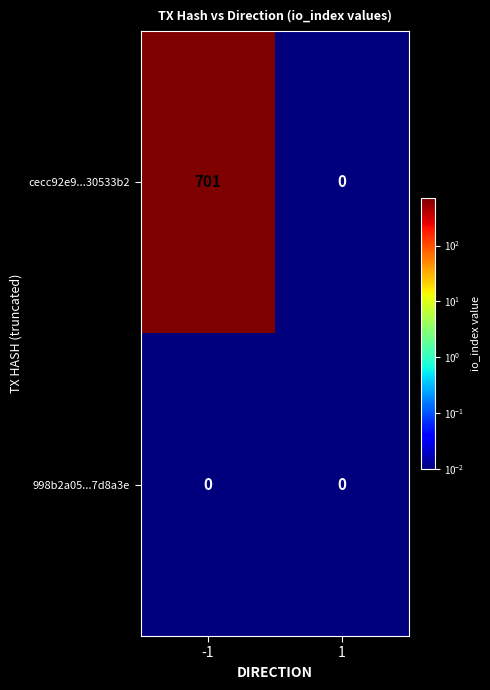

Is it true that 998b2a05...7d8a3e equals 0 at -1?

True